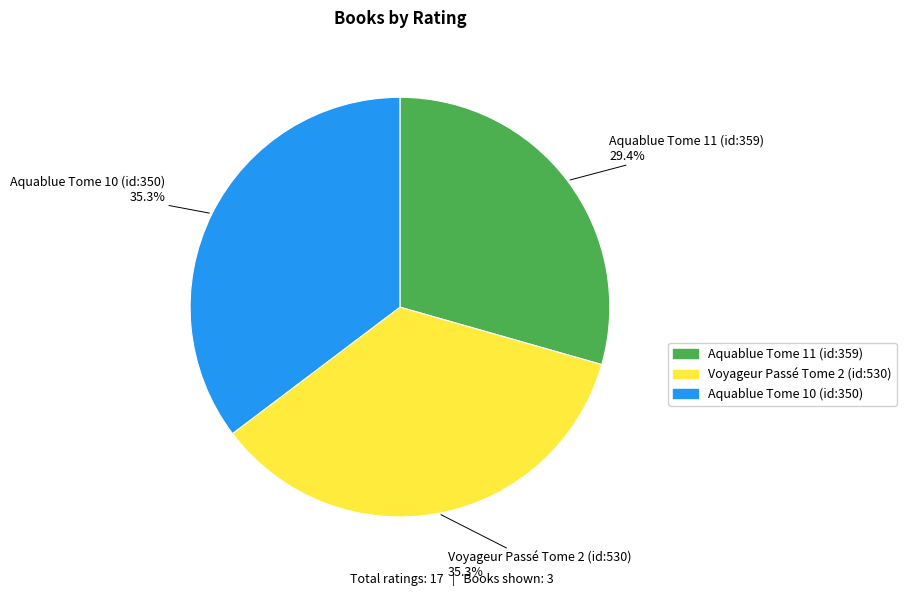

True or false: Voyageur Passé Tome 2 (id:530) accounts for 25% of the total.

False